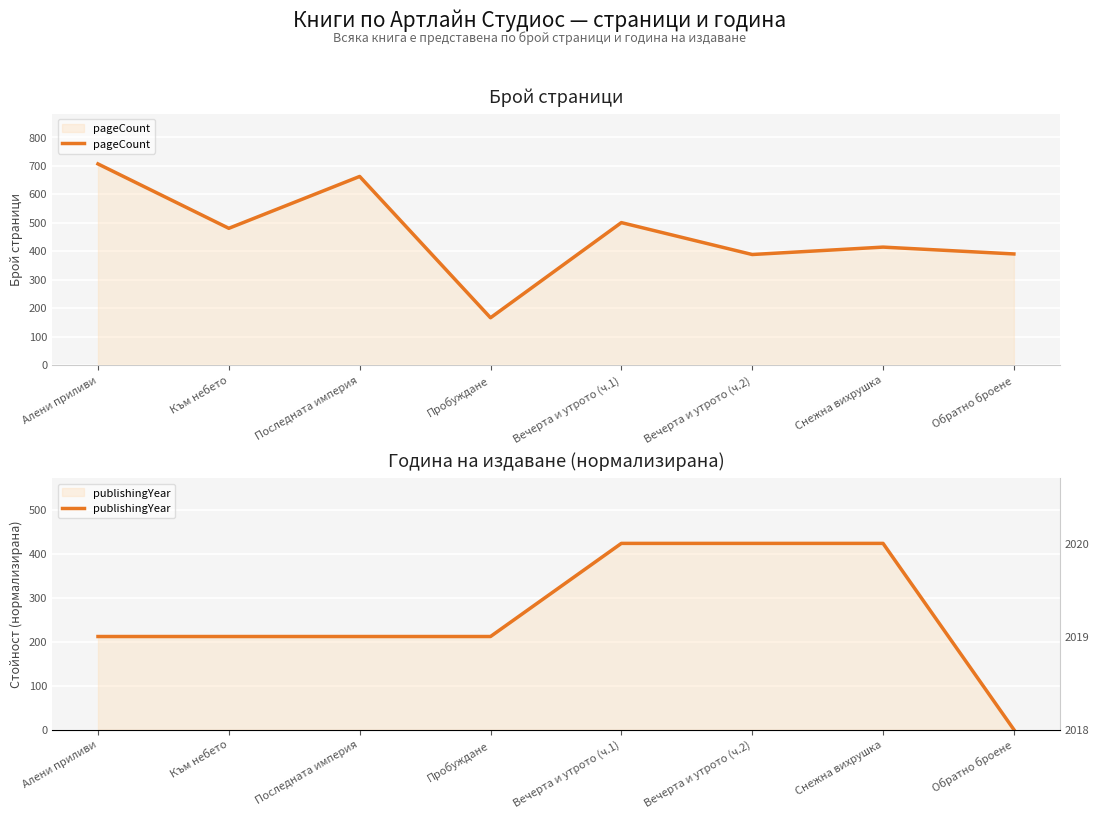

How many data points in pageCount are above 480?

3